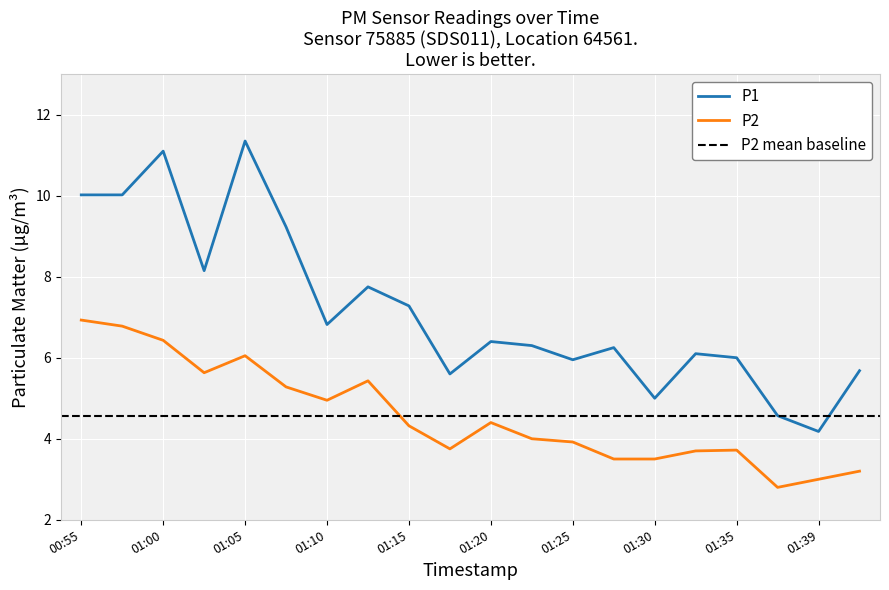

Where is the first local maximum for P2?

01:05